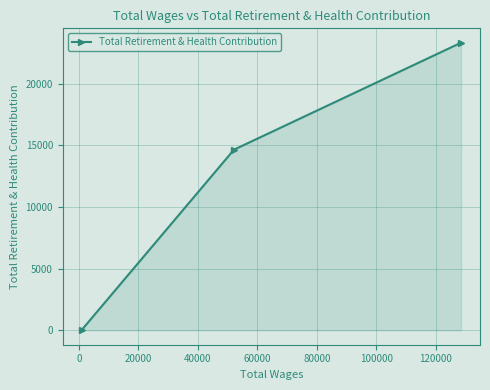

What is the average value?

12665